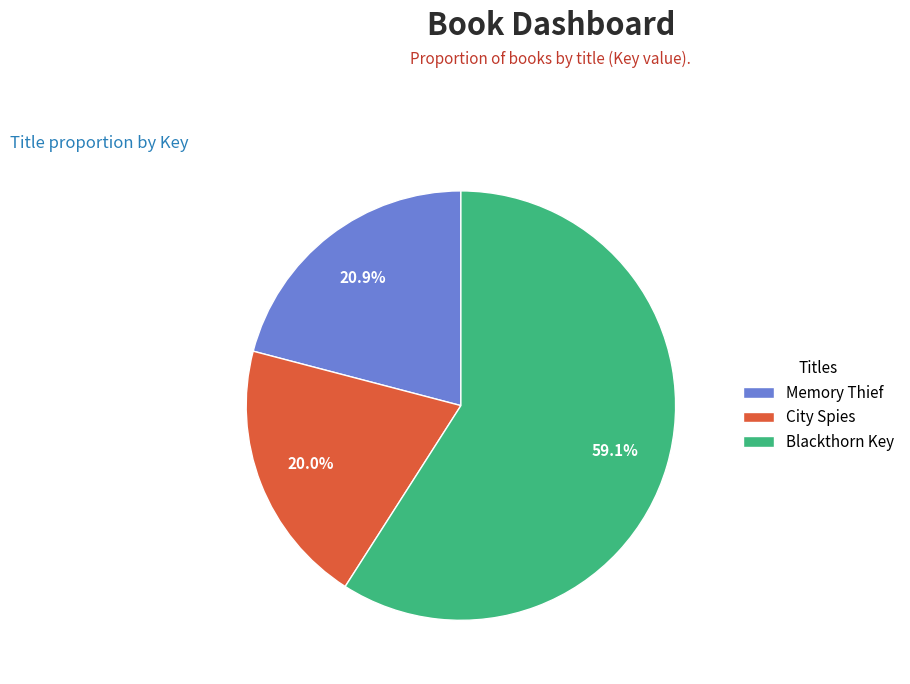

To the nearest percent, what percentage of the pie is Blackthorn Key?

59%